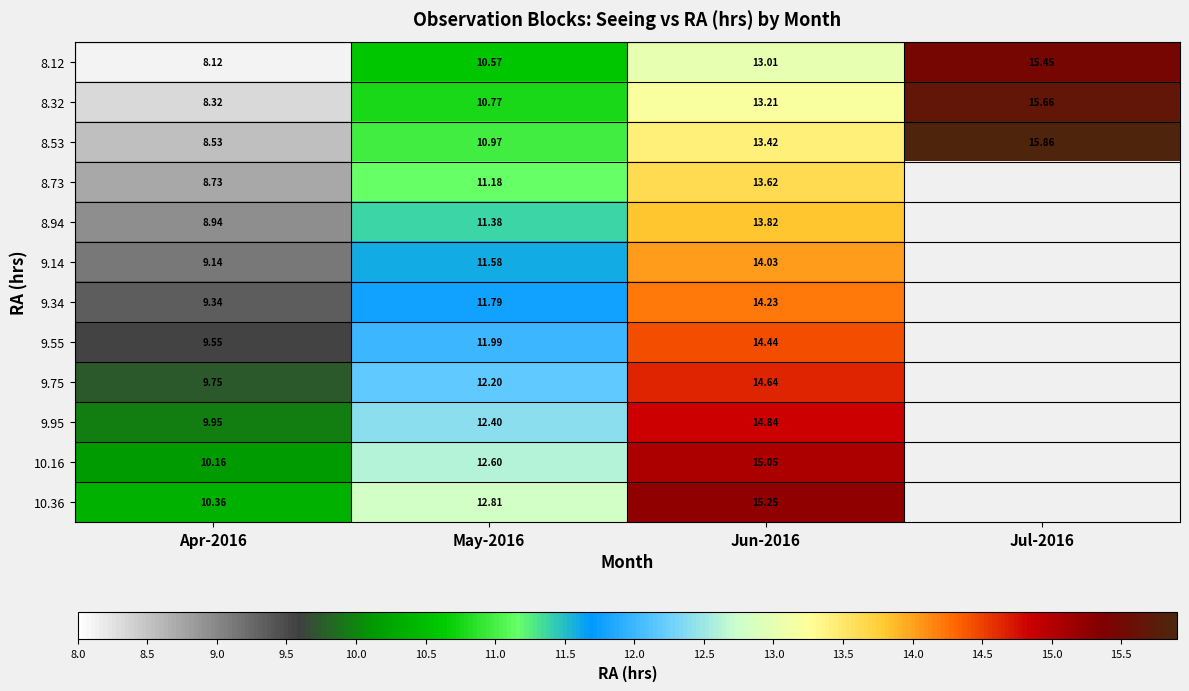

What is the minimum value for 9.34?

9.3